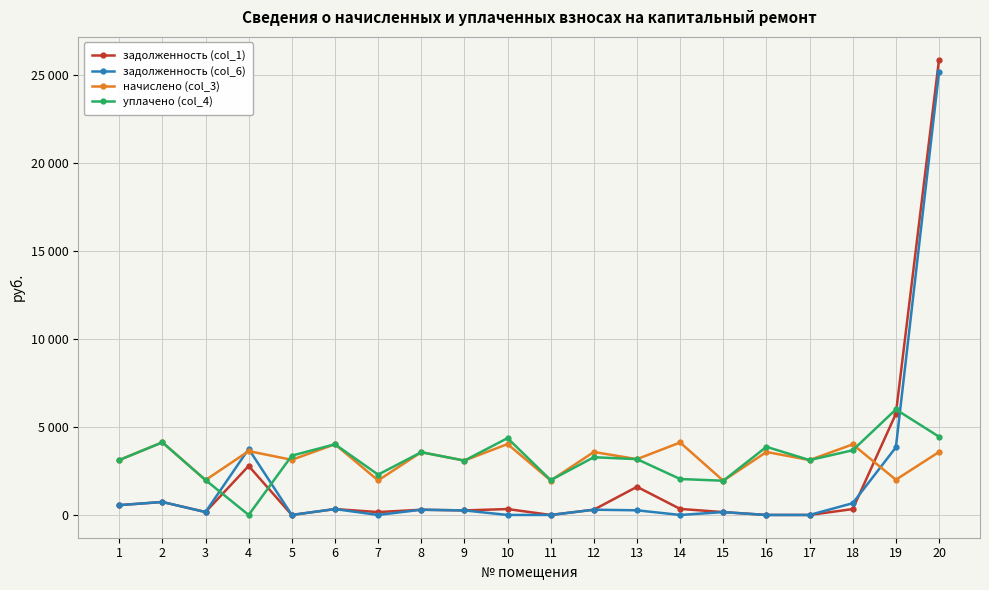

What are all the series names shown in the legend?

задолженность (col_1), задолженность (col_6), начислено (col_3), уплачено (col_4)